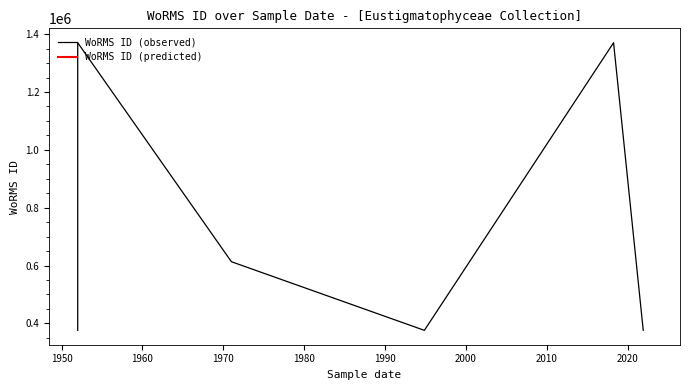

What is the difference between the maximum and second lowest values?

994431